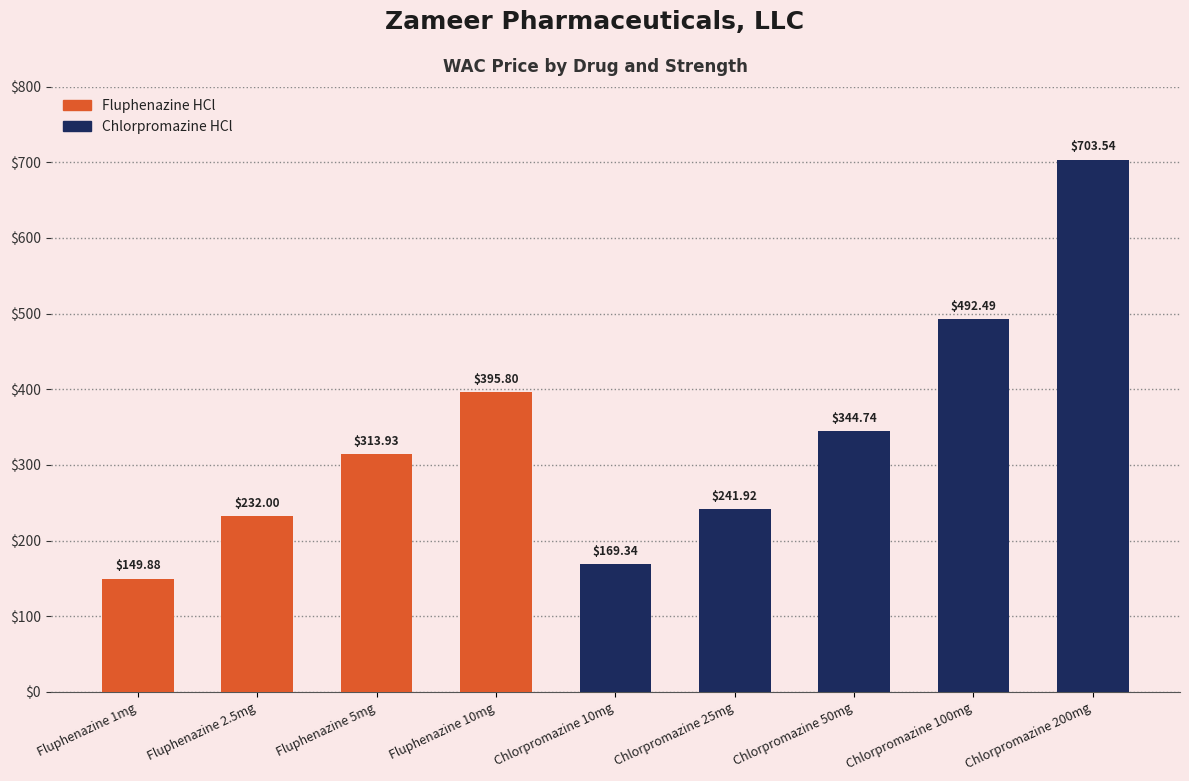

Rank the categories by value from lowest to highest.

Fluphenazine 1mg, Chlorpromazine 10mg, Fluphenazine 2.5mg, Chlorpromazine 25mg, Fluphenazine 5mg, Chlorpromazine 50mg, Fluphenazine 10mg, Chlorpromazine 100mg, Chlorpromazine 200mg